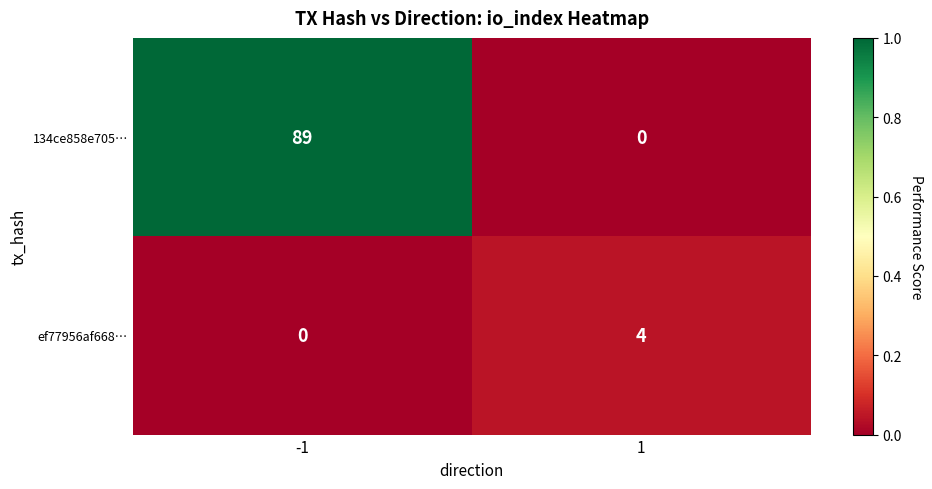

What is the greatest value displayed?

89